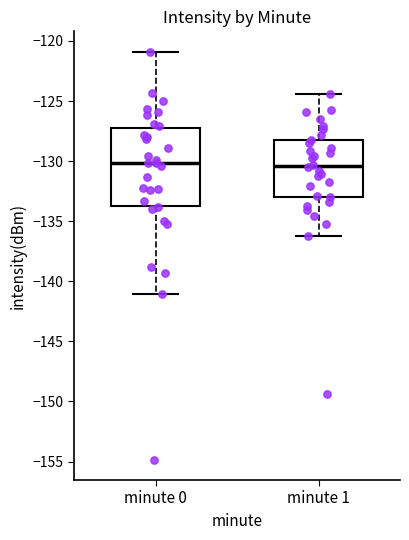

Reading left to right, read every box against the y-axis: the position of its median line, the range the box covers, and the ends of its whiskers. The values are not printed on the chart, so give them approximately, as read against the axis.

minute 0: median -130.0, box -133.5 to -127.0, whiskers -141.0 to -121.0
minute 1: median -130.5, box -133.0 to -128.5, whiskers -136.0 to -124.5